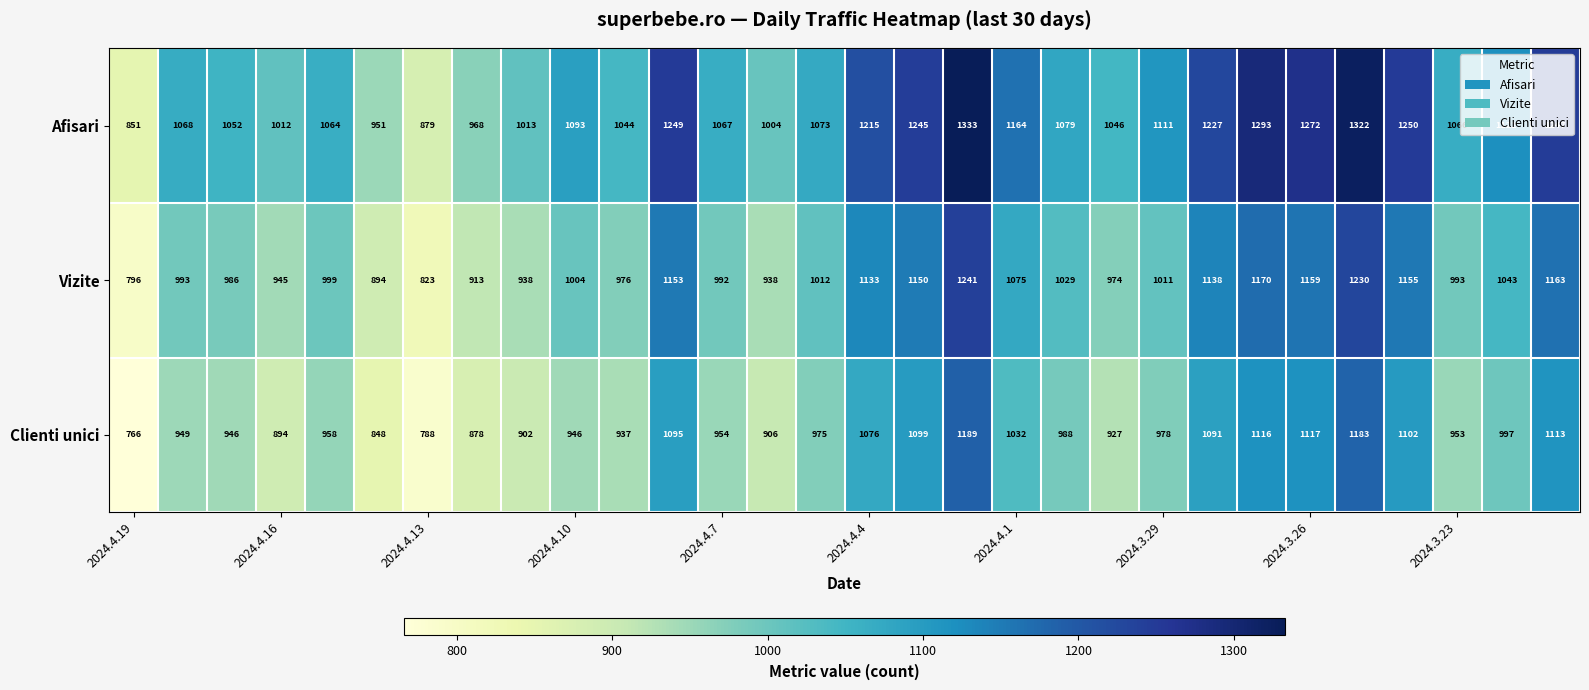

What is the sum of all Afisari values?

33380